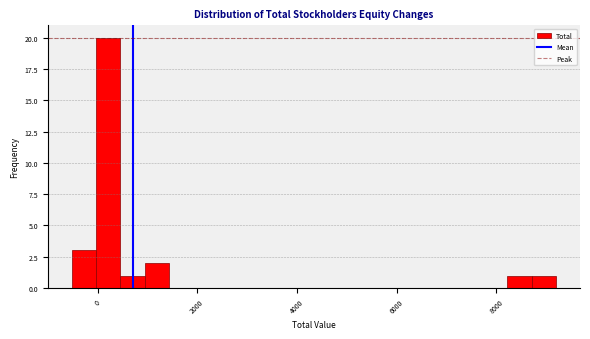

Read against the x-axis, roughly where is the centre of the tallest bar?

200